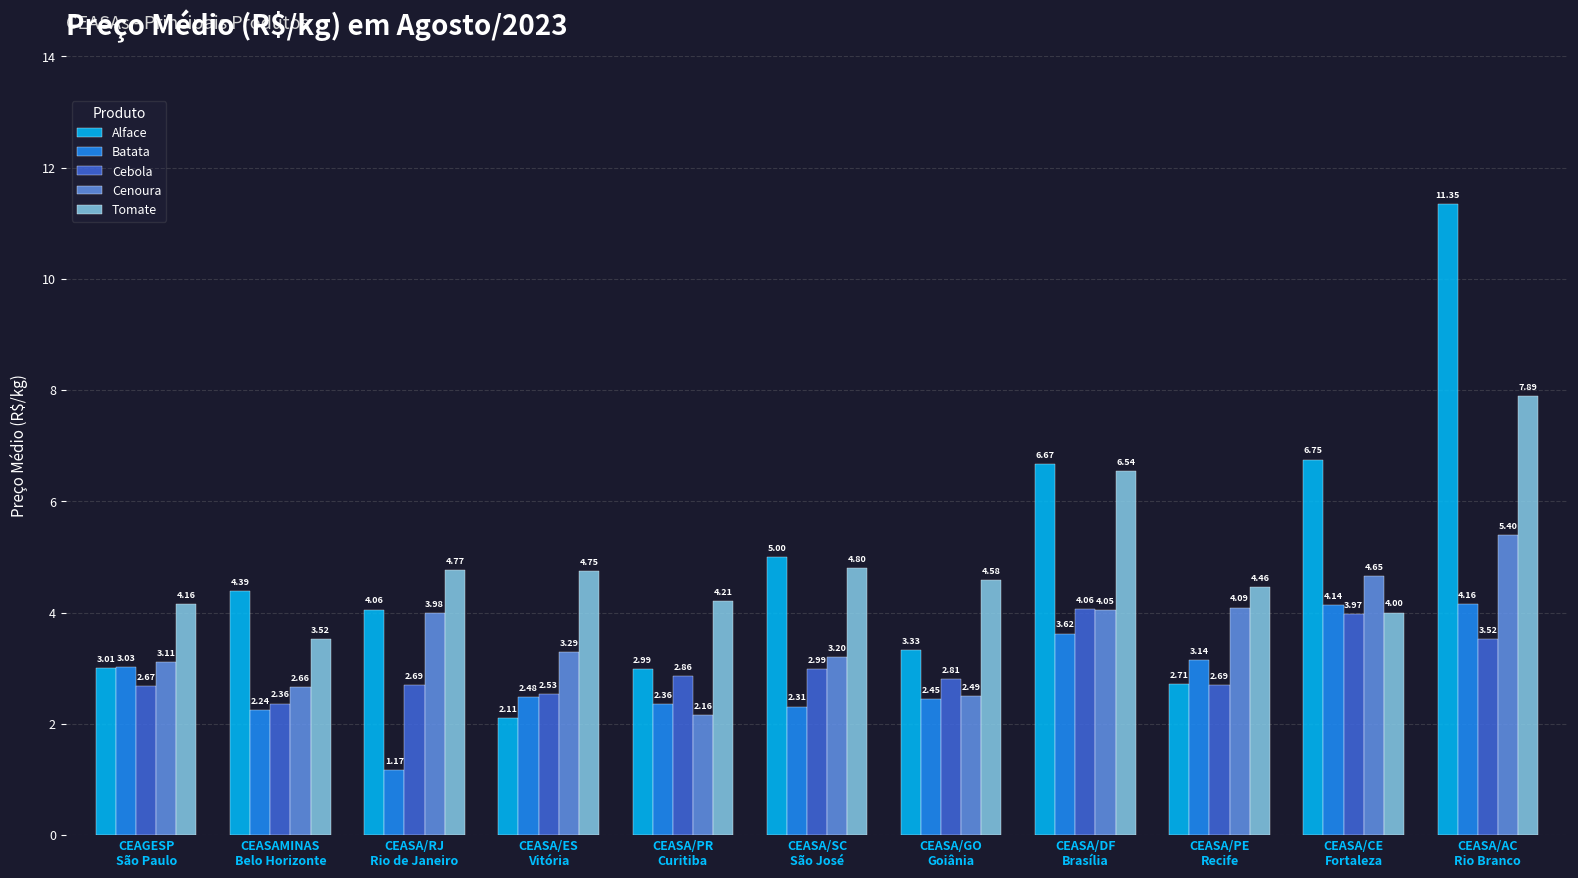

What are all the series names shown in the legend?

Alface, Batata, Cebola, Cenoura, Tomate